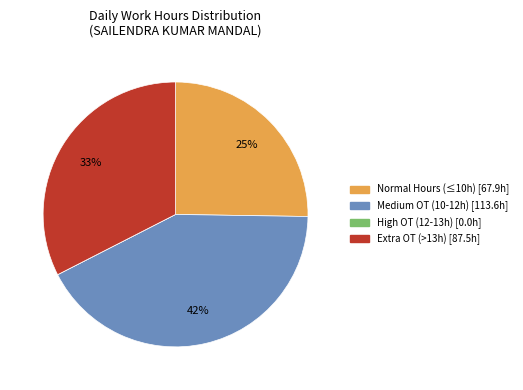

To the nearest percent, what is the difference between the largest and smallest slice percentages?

42%